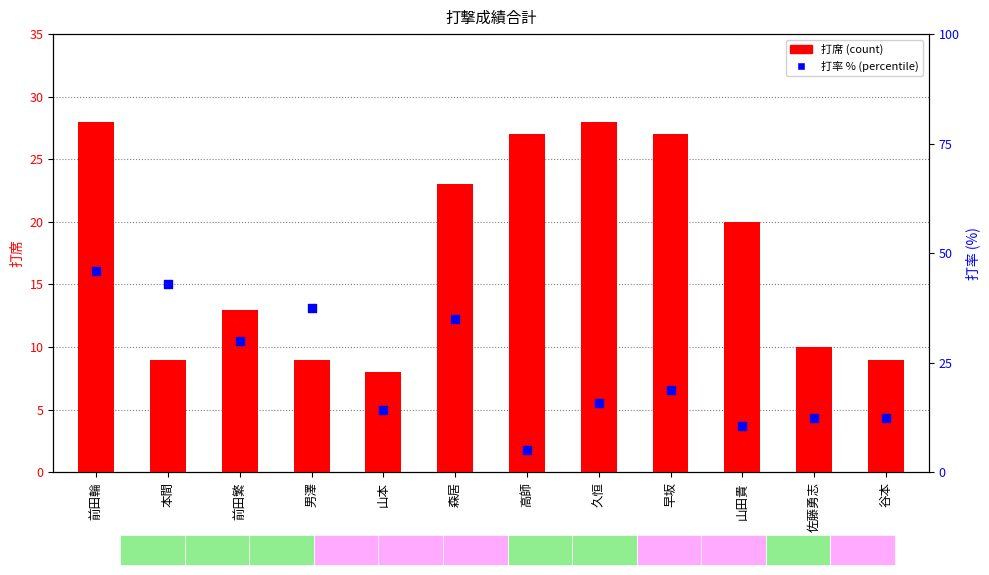

Which series has the widest spread of Y values?

打率 (%)